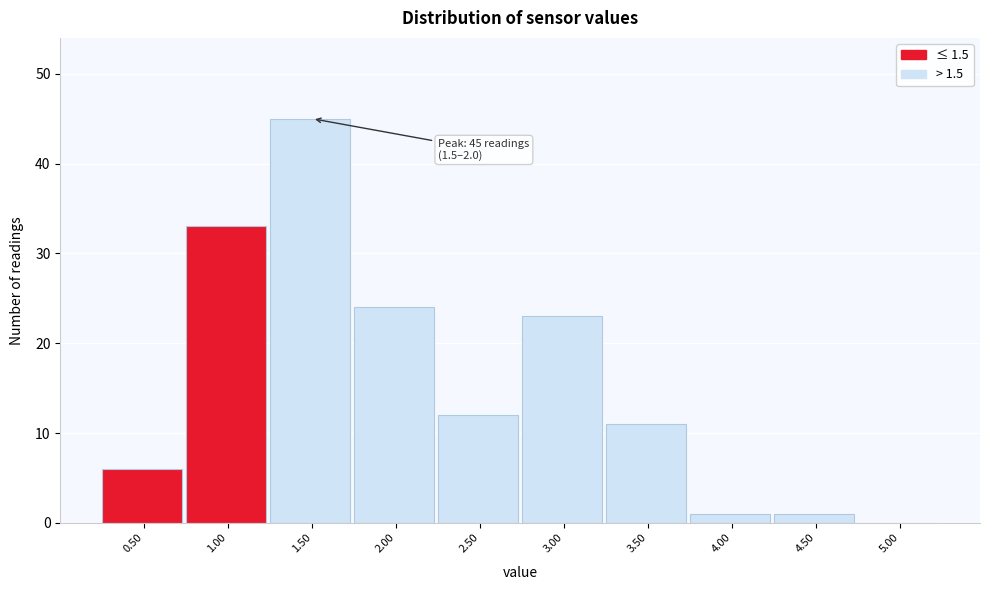

Reading left to right, what are all the values shown in this chart?

0.50=6	1.00=33	1.50=45	2.00=24	2.50=12	3.00=23	3.50=11	4.00=1	4.50=1	5.00=0